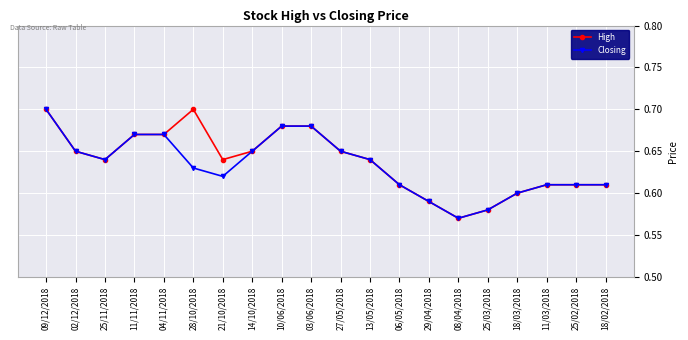

Is it true that Closing equals 0.6 at 13/05/2018?

True